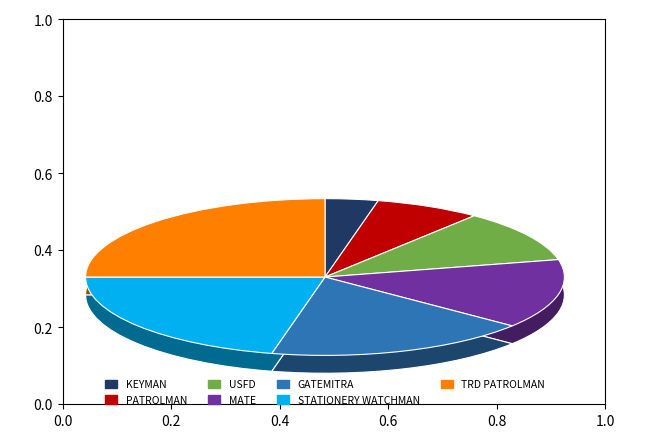

To the nearest percent, what portion does GATEMITRA represent?

18%